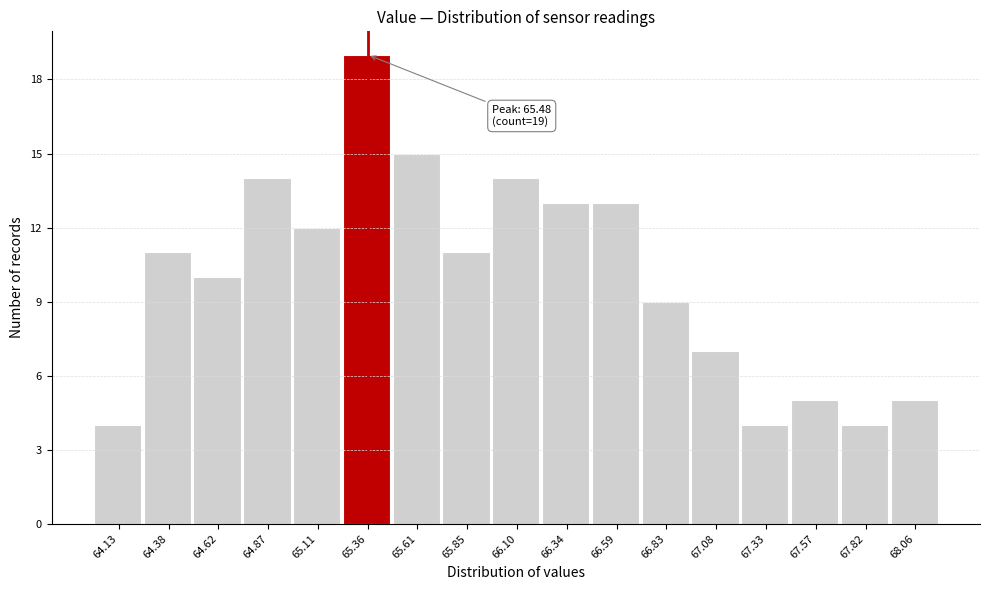

Reading right to left, list all the values displayed in this chart.

5	4	5	4	7	9	13	13	14	11	15	19	12	14	10	11	4